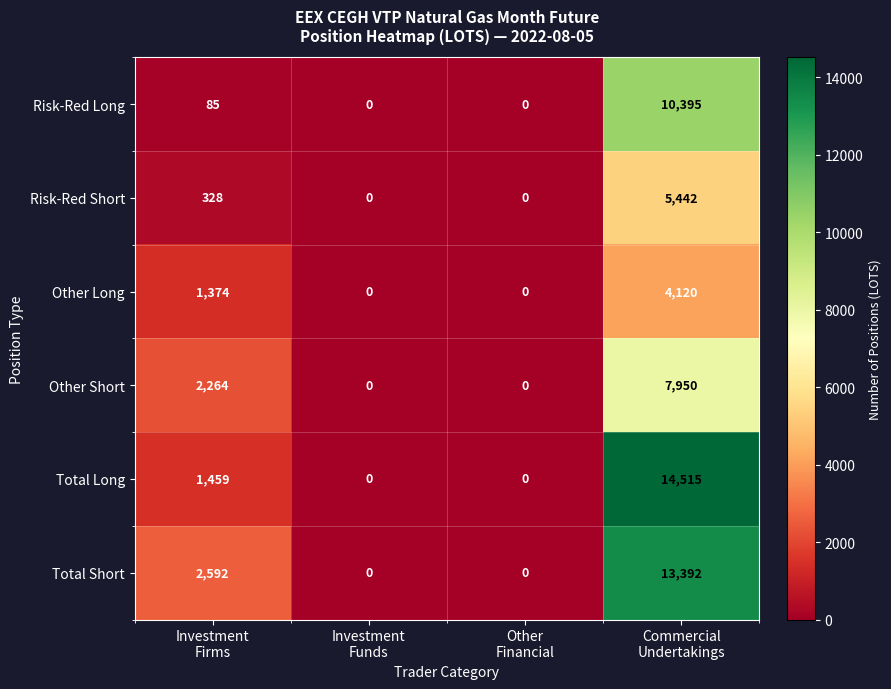

At which category is the sum across all series the highest?

Commercial
Undertakings